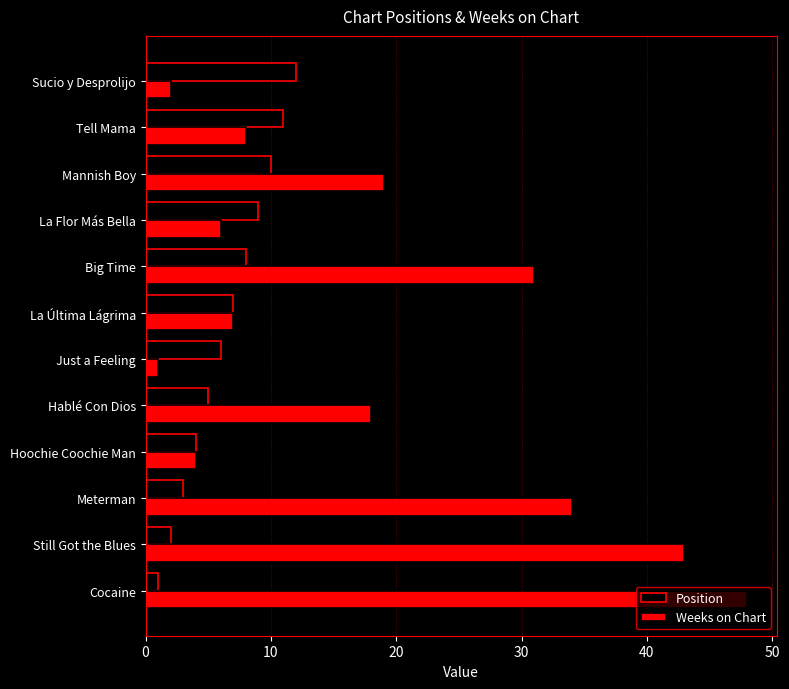

The value of Weeks on Chart at La Flor Más Bella is 6. True or false?

True